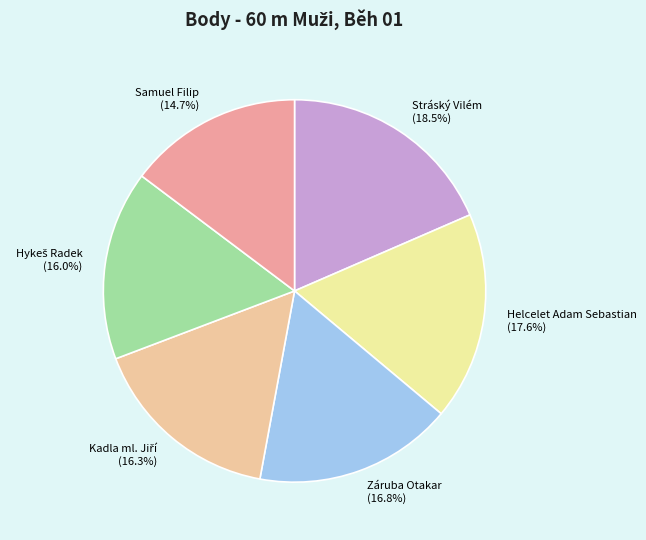

Does Samuel Filip (14.7%) represent more than half of the total?

No